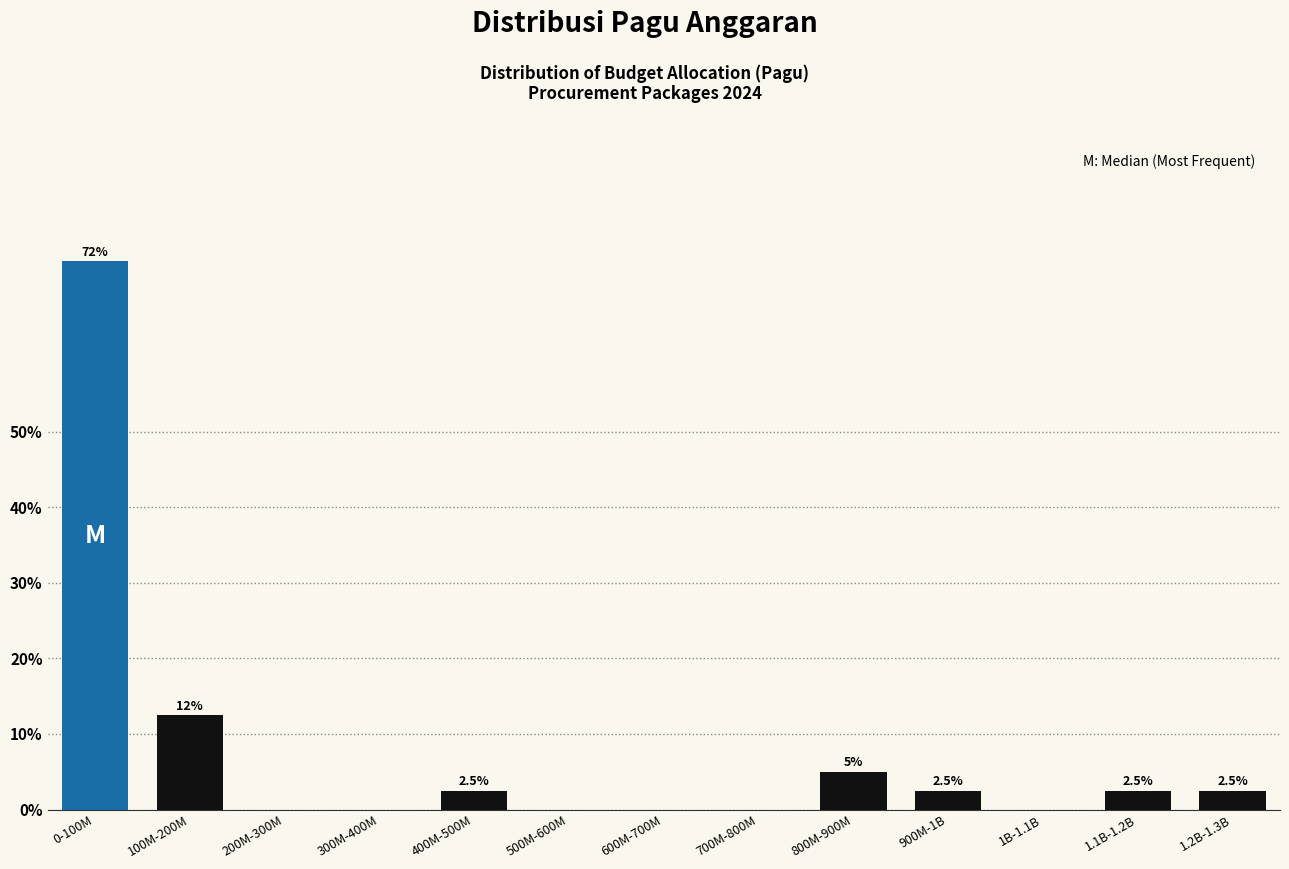

Reading left to right, transcribe all the data shown in this chart.

0-100M=72.5	100M-200M=12.5	200M-300M=0.0	300M-400M=0.0	400M-500M=2.5	500M-600M=0.0	600M-700M=0.0	700M-800M=0.0	800M-900M=5.0	900M-1B=2.5	1B-1.1B=0.0	1.1B-1.2B=2.5	1.2B-1.3B=2.5